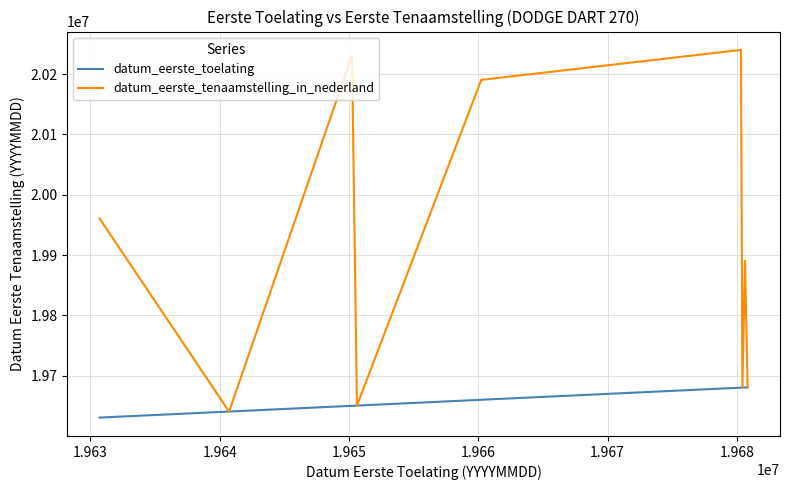

Which series has the largest total across all categories?

datum_eerste_tenaamstelling_in_nederland